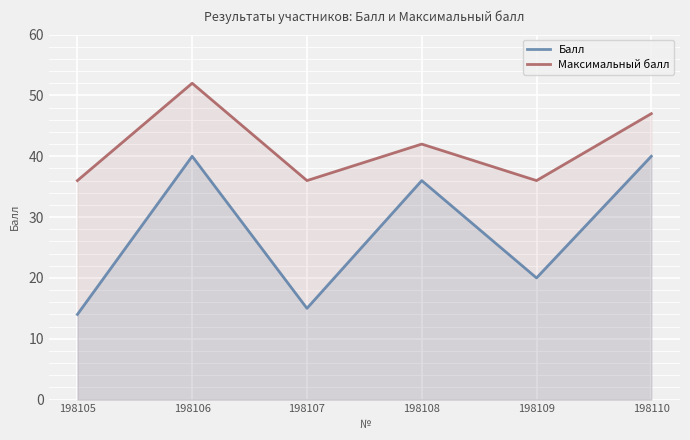

What is the total value across all series at 198107?

51